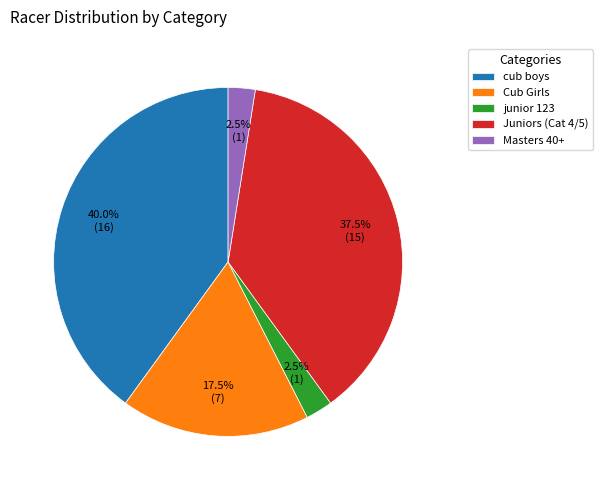

Which slice is the largest?

cub boys